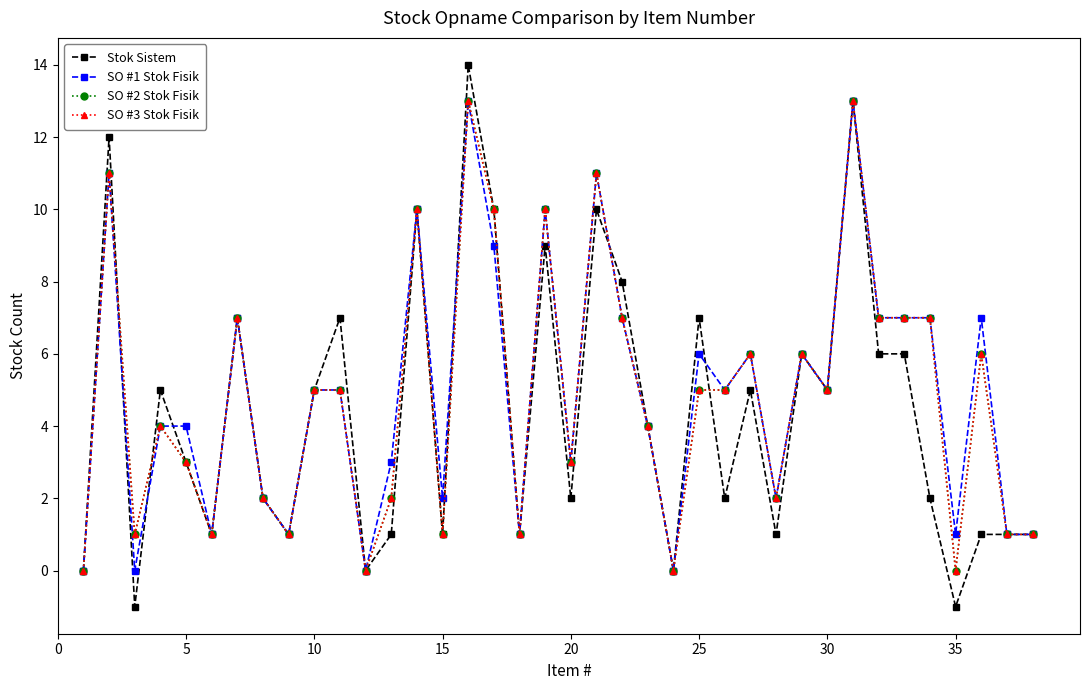

Does the chart have visible grid lines?

No